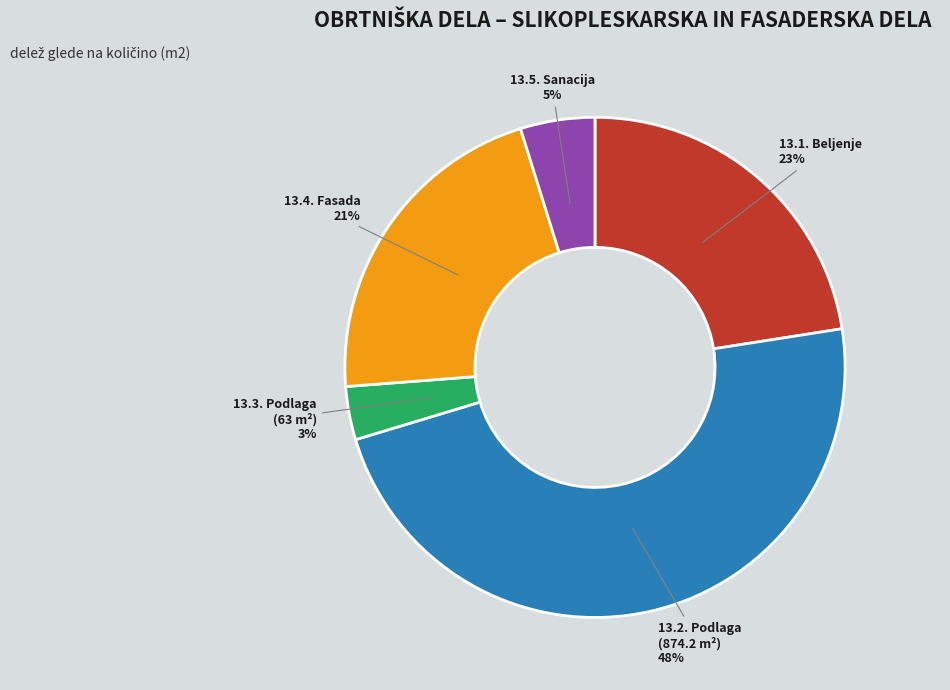

To the nearest percent, what is the average slice percentage?

20%